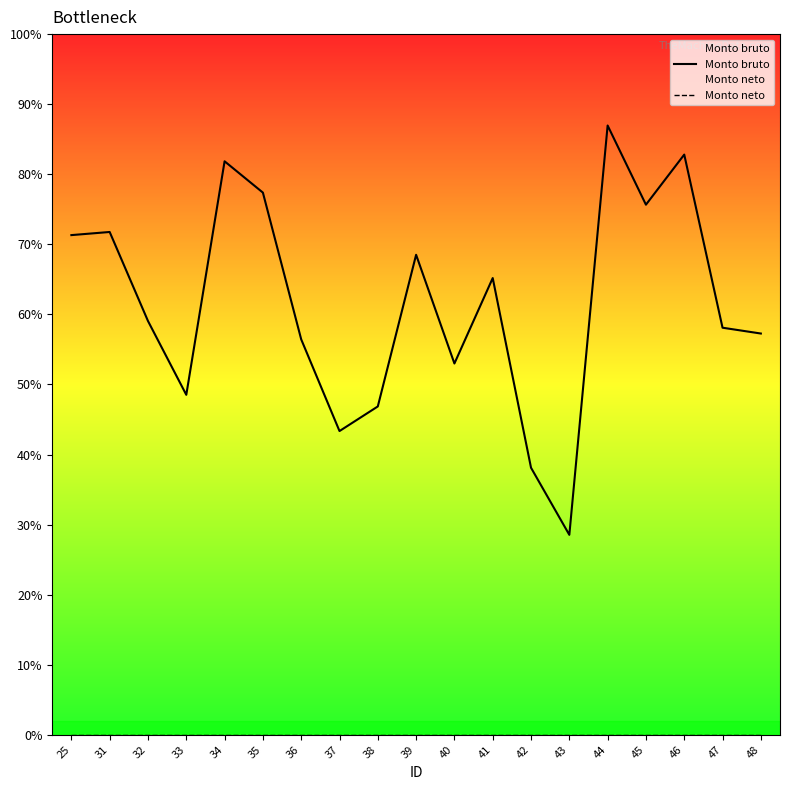

Where does the Monto bruto series first go above 925?

25